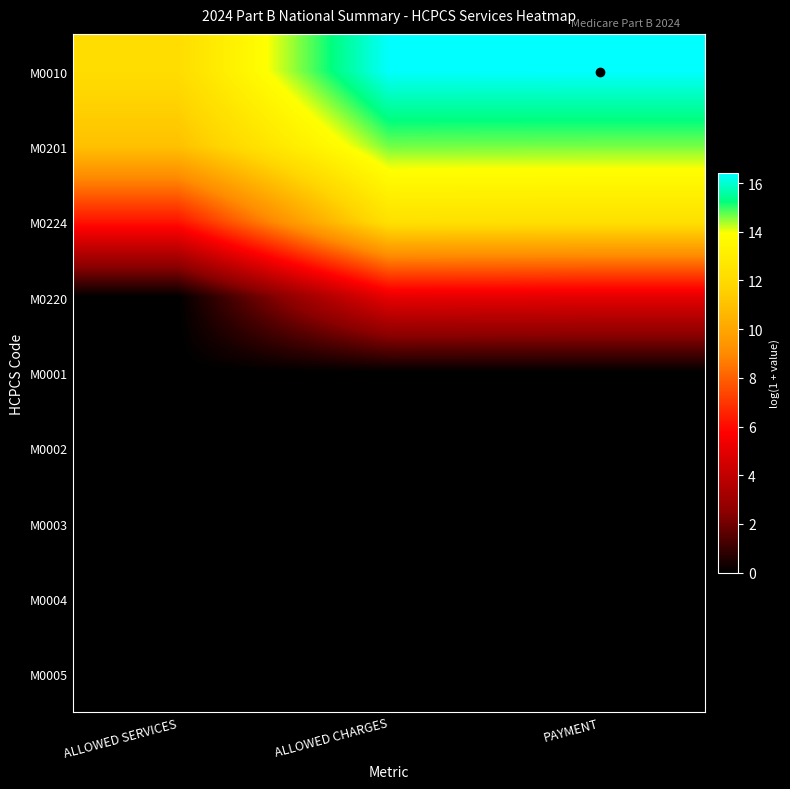

Reading right to left, transcribe all the data shown in this chart.

M0010: PAYMENT=16.4	ALLOWED CHARGES=16.4	ALLOWED SERVICES=12.1
M0201: PAYMENT=14.6	ALLOWED CHARGES=14.7	ALLOWED SERVICES=11.0
M0224: PAYMENT=12.3	ALLOWED CHARGES=12.4	ALLOWED SERVICES=6.2
M0220: PAYMENT=5.0	ALLOWED CHARGES=5.1	ALLOWED SERVICES=0.0
M0001: PAYMENT=0.0	ALLOWED CHARGES=0.0	ALLOWED SERVICES=0.0
M0002: PAYMENT=0.0	ALLOWED CHARGES=0.0	ALLOWED SERVICES=0.0
M0003: PAYMENT=0.0	ALLOWED CHARGES=0.0	ALLOWED SERVICES=0.0
M0004: PAYMENT=0.0	ALLOWED CHARGES=0.0	ALLOWED SERVICES=0.0
M0005: PAYMENT=0.0	ALLOWED CHARGES=0.0	ALLOWED SERVICES=0.0